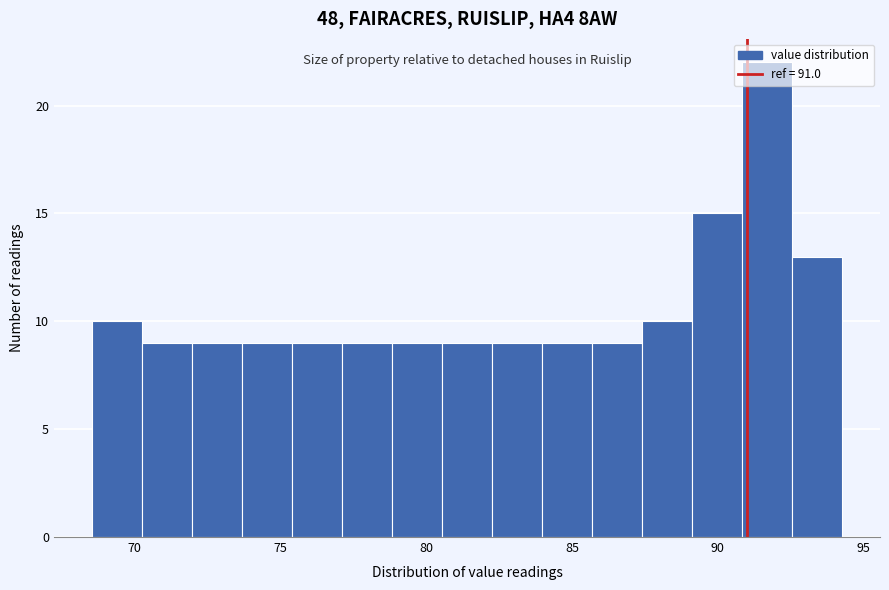

Around what value on the x-axis is the tallest bar? Give the approximate position of its centre, as read against the axis.

91.5